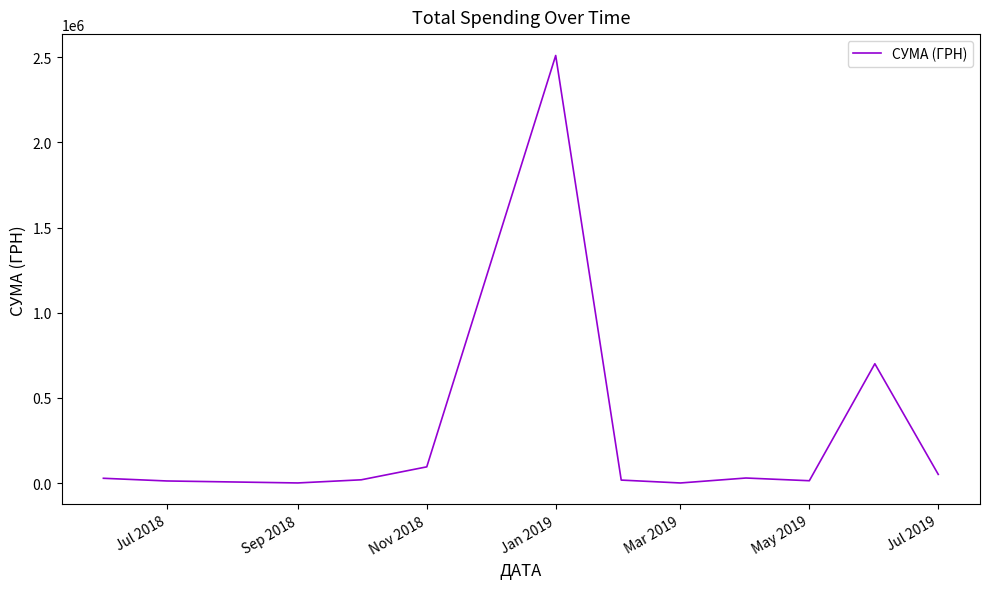

What is the sum of all values?

3485383.0